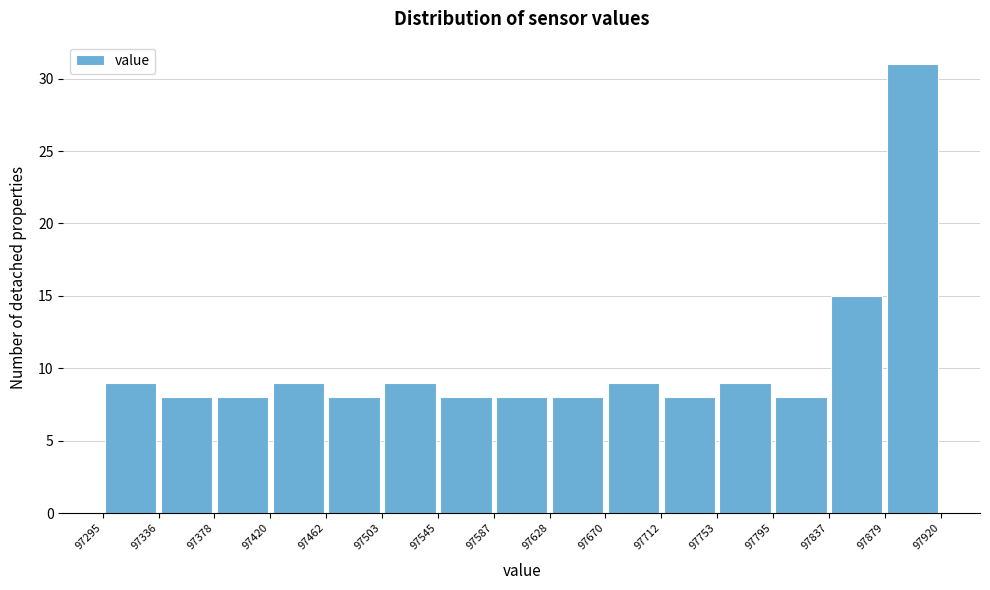

What is the height of the bar covering 97753 to 97795 on the x-axis? The values are not printed on the chart, so give them approximately, as read against the axis.

9